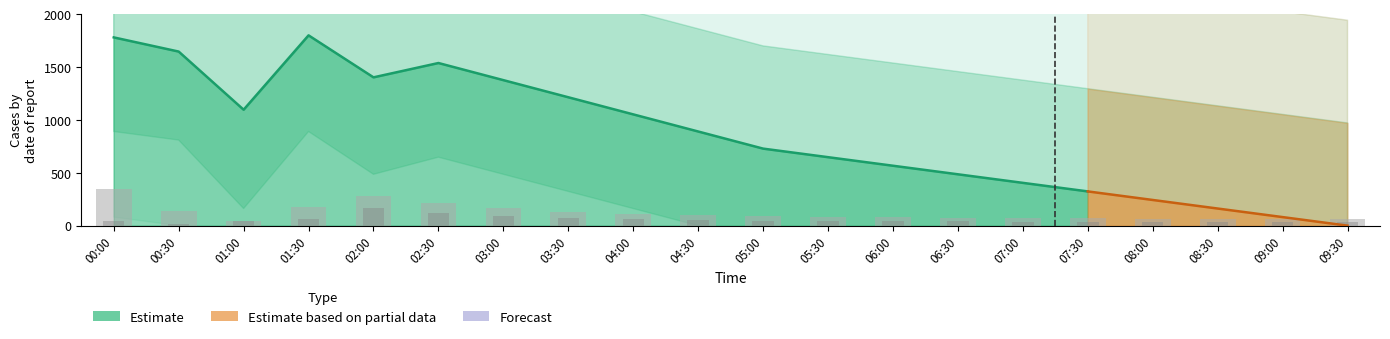

Reading left to right, extract all data points from this chart.

SDS_P1: 00:00=351.0	00:30=141.0	01:00=42.0	01:30=177.0	02:00=276.0	02:30=210.0	03:00=168.0	03:30=132.0	04:00=114.0	04:30=102.0	05:00=93.0	05:30=84.0	06:00=78.0	06:30=75.0	07:00=72.0	07:30=69.0	08:00=66.0	08:30=63.0	09:00=61.2	09:30=60.0
SDS_P2: 00:00=48.0	00:30=18.0	01:00=42.0	01:30=60.0	02:00=165.0	02:30=120.0	03:00=90.0	03:30=72.0	04:00=60.0	04:30=54.0	05:00=48.0	05:30=45.0	06:00=42.0	06:30=40.8	07:00=39.0	07:30=37.8	08:00=36.0	08:30=34.8	09:00=33.6	09:30=33.0